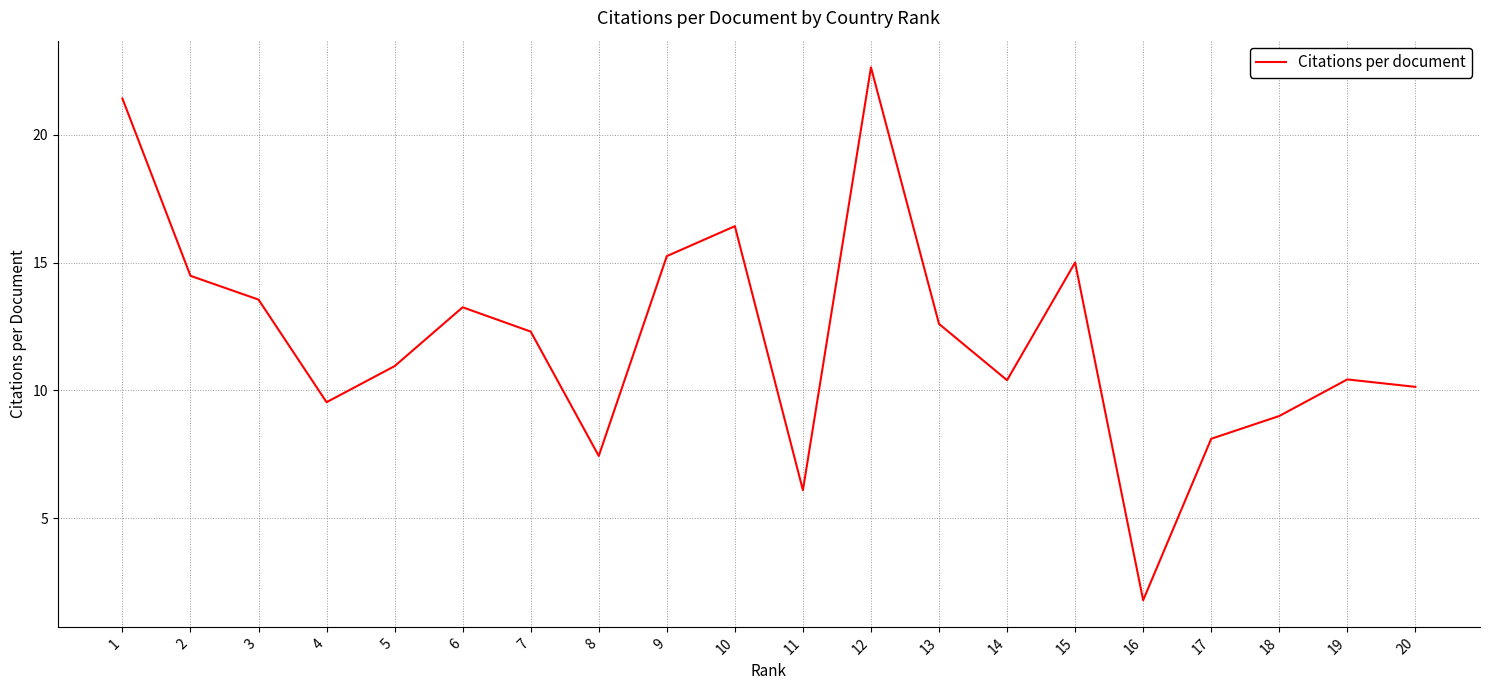

Approximately how many times larger is the value at 19 compared to 14?

1.0